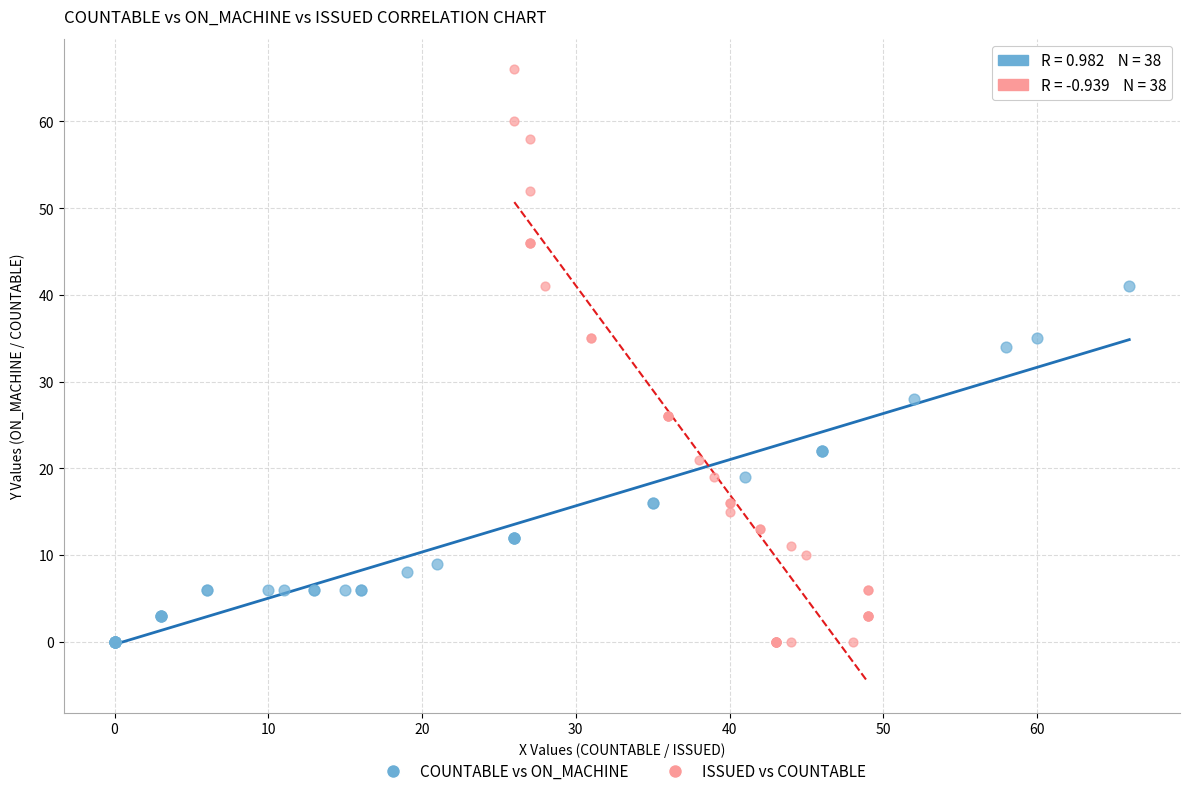

Which series has the largest Y range (max minus min)?

ISSUED vs COUNTABLE